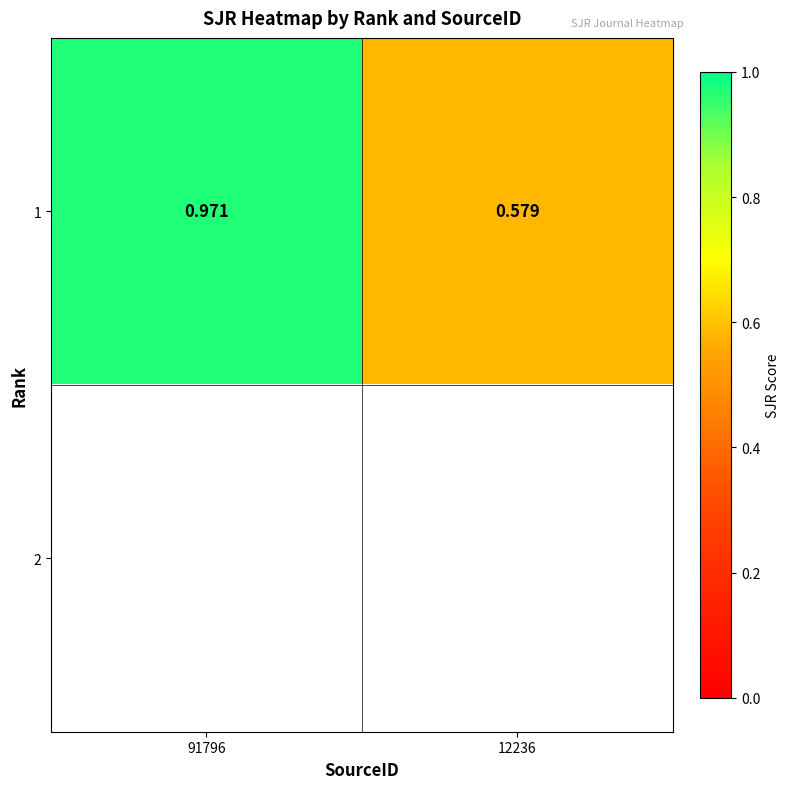

How many series are shown in this chart?

2